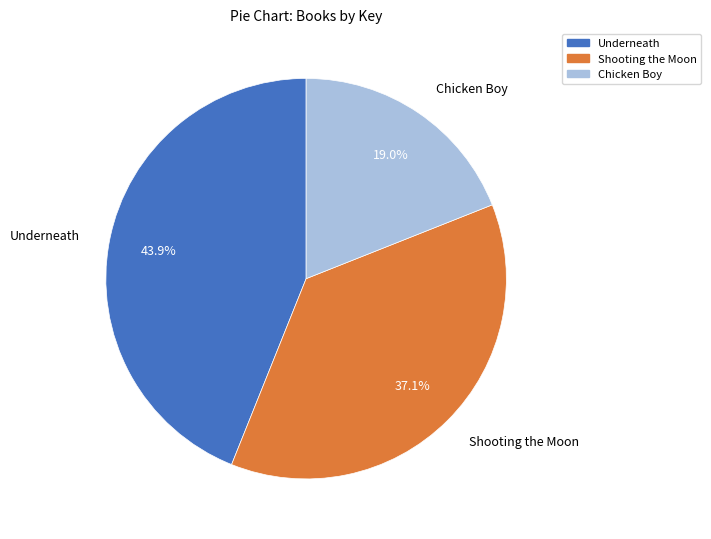

Count the number of slices in the pie.

3